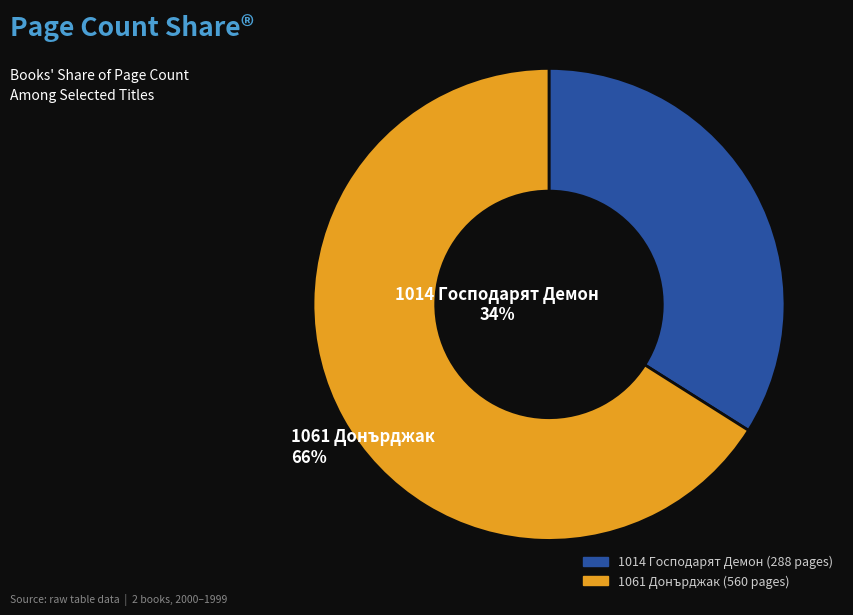

How much of the chart is everything except 1061 Донърджак?

34.0%